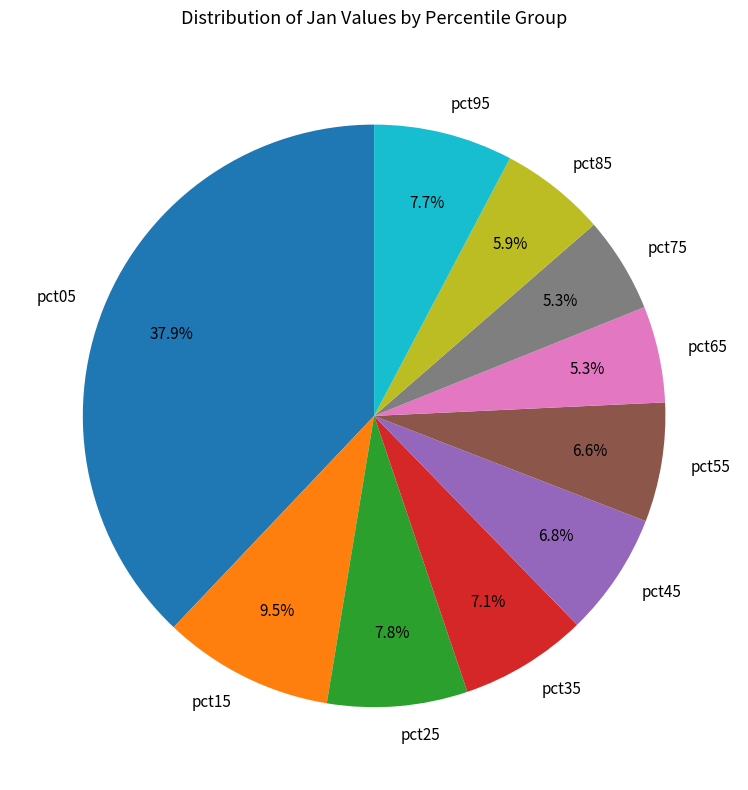

To the nearest percent, what percentage of the pie is pct25?

8%